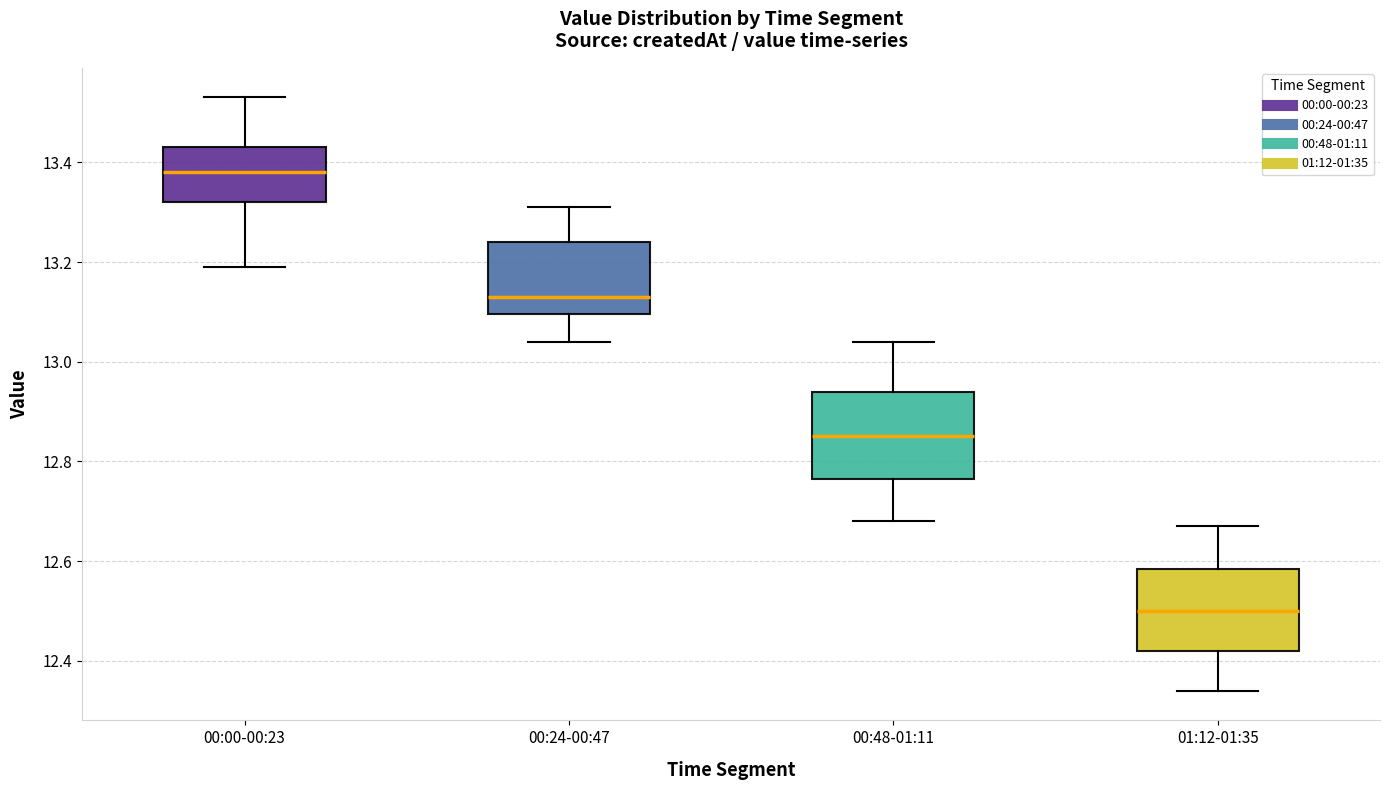

Reading left to right, transcribe this box plot: for each box, give where its median line is, the range the box spans, and where its two whiskers end, as read against the y-axis. The values are not printed on the chart, so give them approximately, as read against the axis.

00:00-00:23: median 13.38, box 13.32 to 13.44, whiskers 13.20 to 13.54
00:24-00:47: median 13.14, box 13.10 to 13.24, whiskers 13.04 to 13.32
00:48-01:11: median 12.86, box 12.76 to 12.94, whiskers 12.68 to 13.04
01:12-01:35: median 12.50, box 12.42 to 12.58, whiskers 12.34 to 12.68